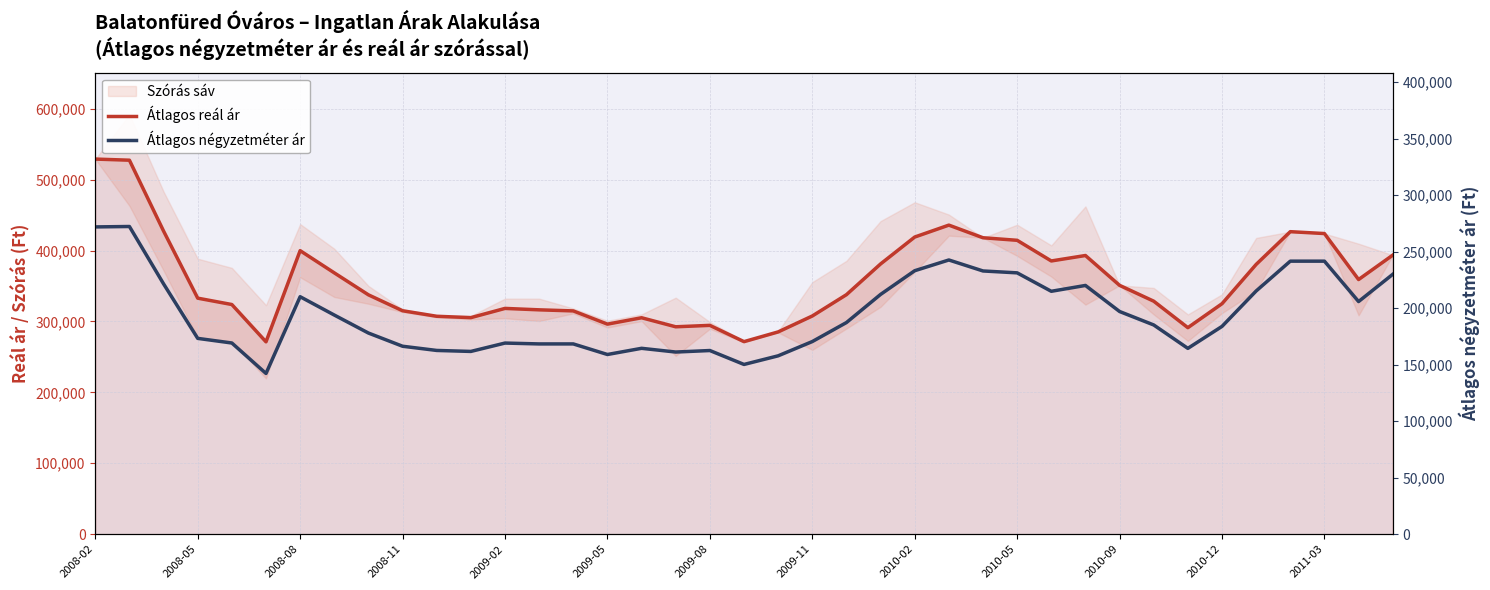

What is the smallest value displayed?

142270